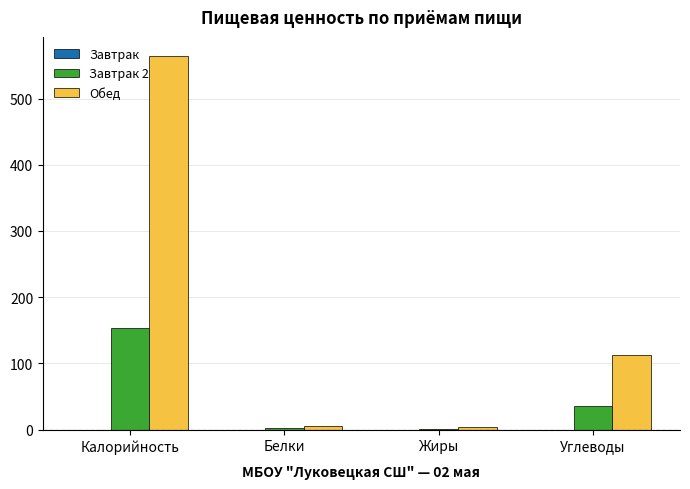

At which category is the sum across all series the highest?

Калорийность